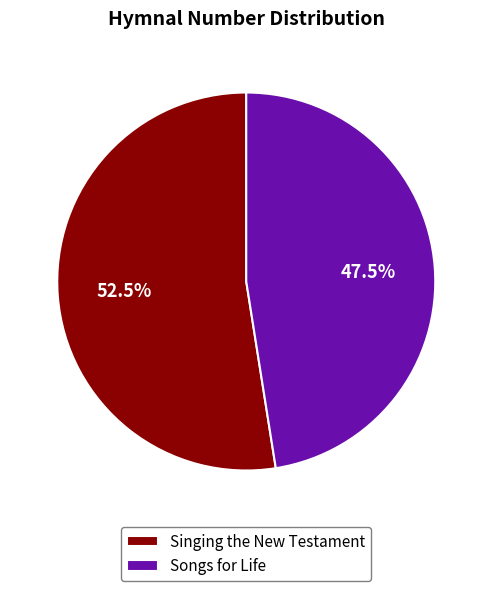

Which category has the biggest portion of the pie?

Singing the New Testament